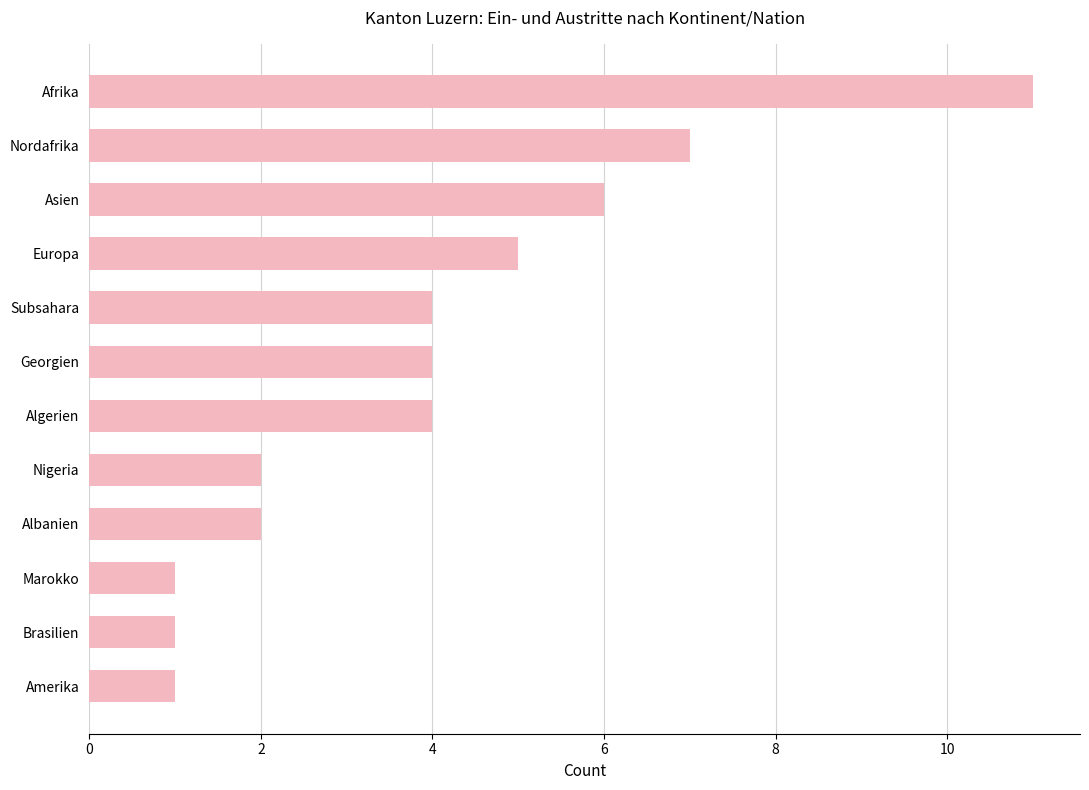

What is the sum of all values?

48